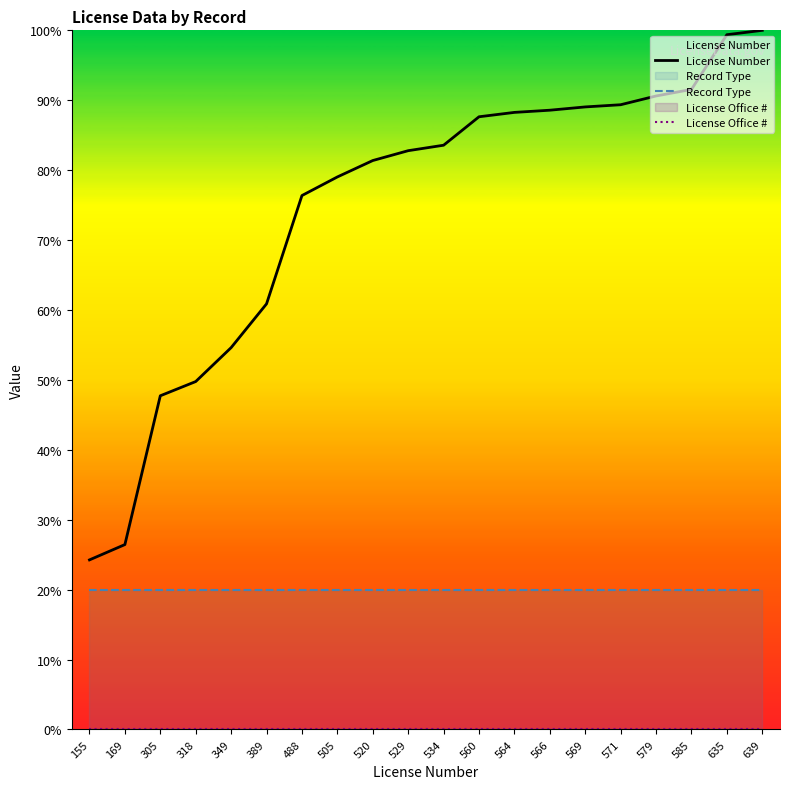

Where is Record Type nearest to the value 20?

155